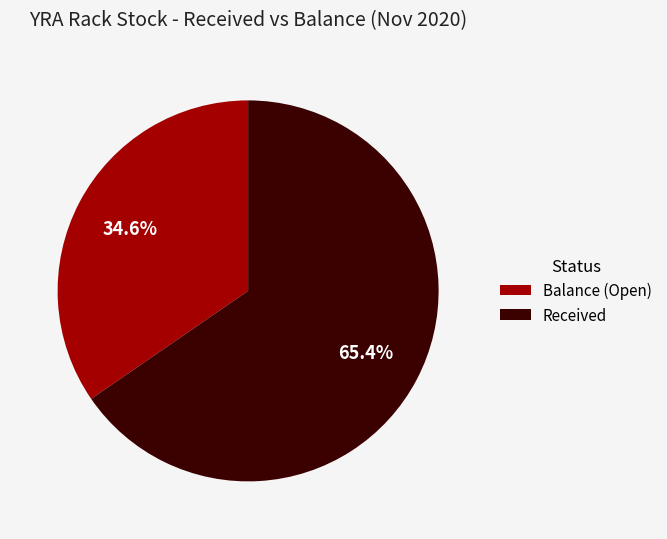

How much of the chart is everything except Balance (Open)?

65.4%